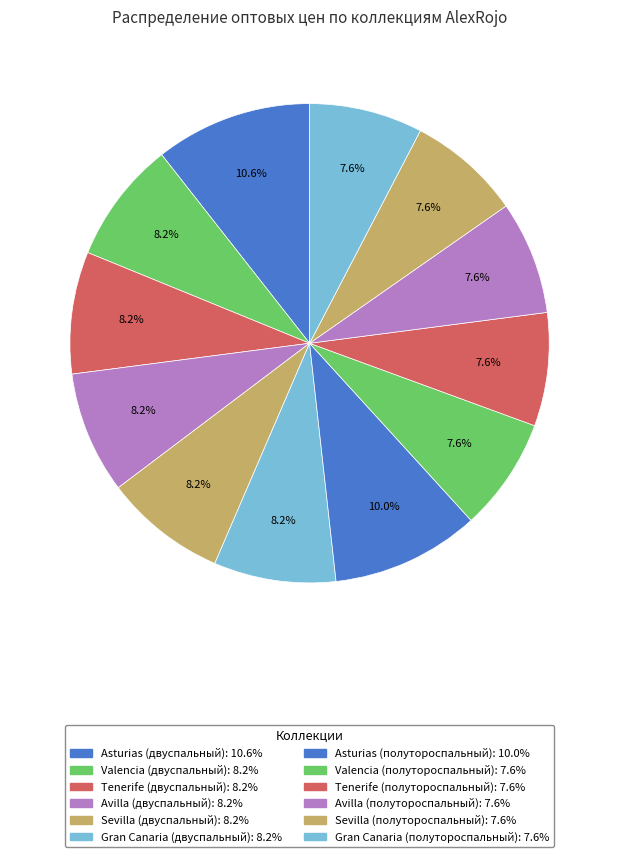

How many slices are in this pie chart?

12